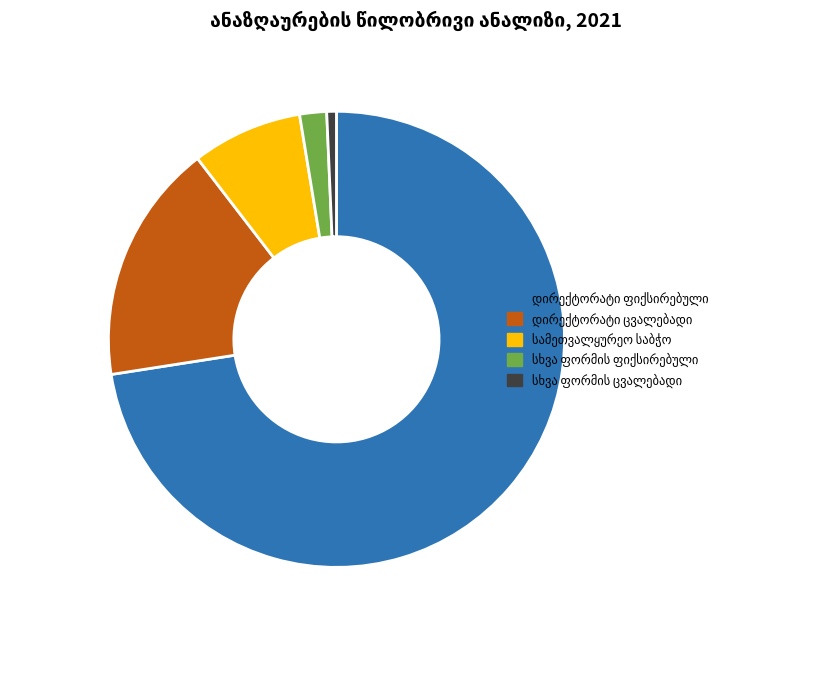

Is there any slice that represents more than half of the pie?

Yes